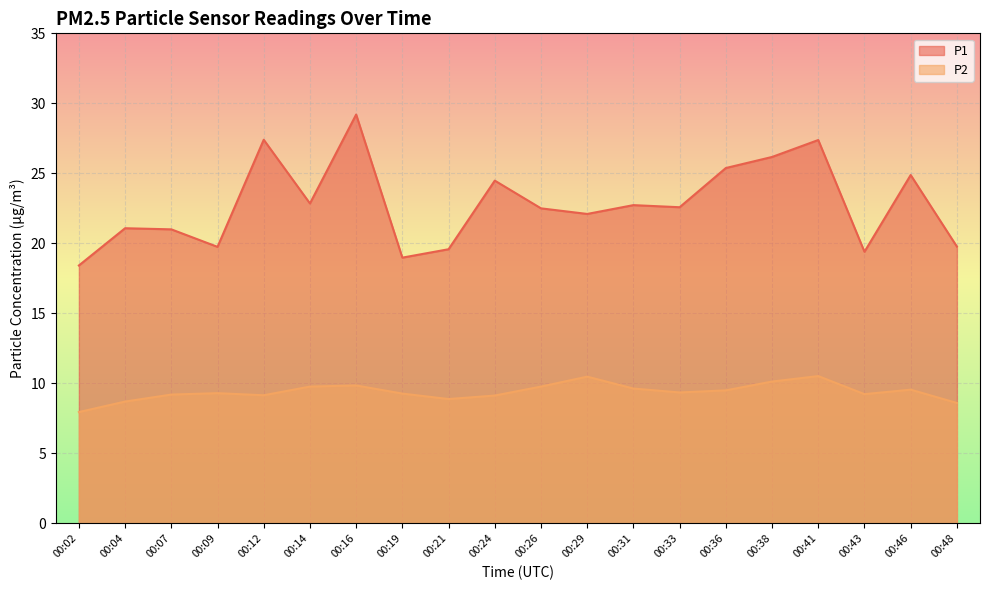

How many interior local valleys does the P2 series have?

4